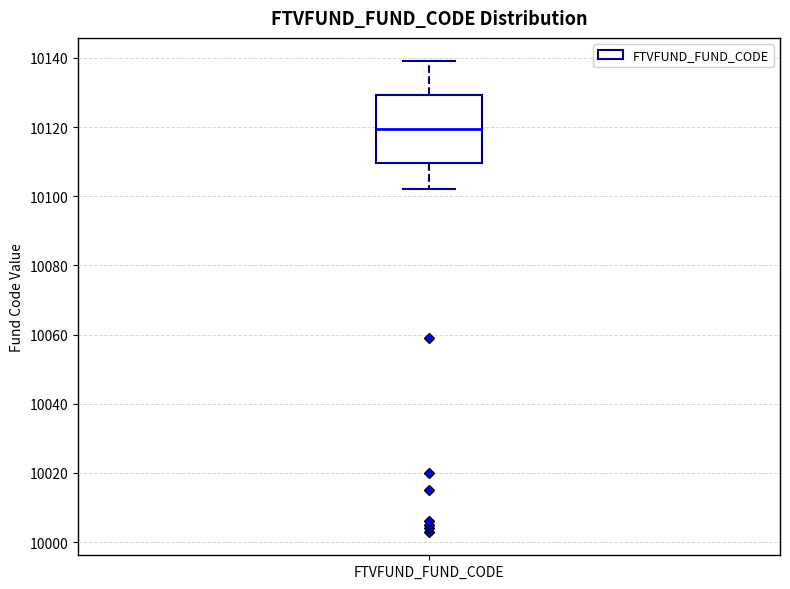

Read this box plot against the y-axis: the position of the median line, the range covered by the box, and the ends of both whiskers. The values are not printed on the chart, so give them approximately, as read against the axis.

median 10120, box 10110 to 10130, whiskers 10102 to 10140